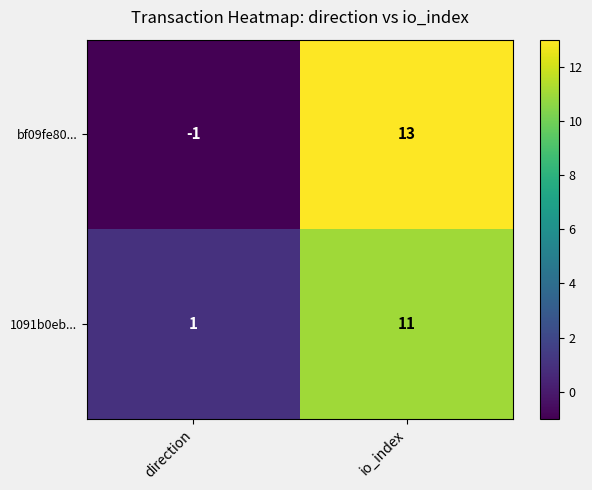

Read the 1091b0eb... value at io_index, to the nearest 10.

10